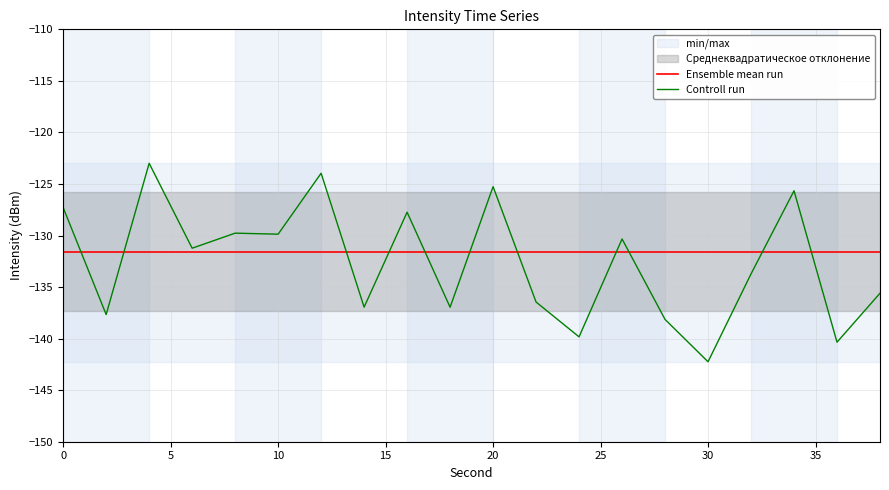

What is the average value of the Controll run series?

-132.6